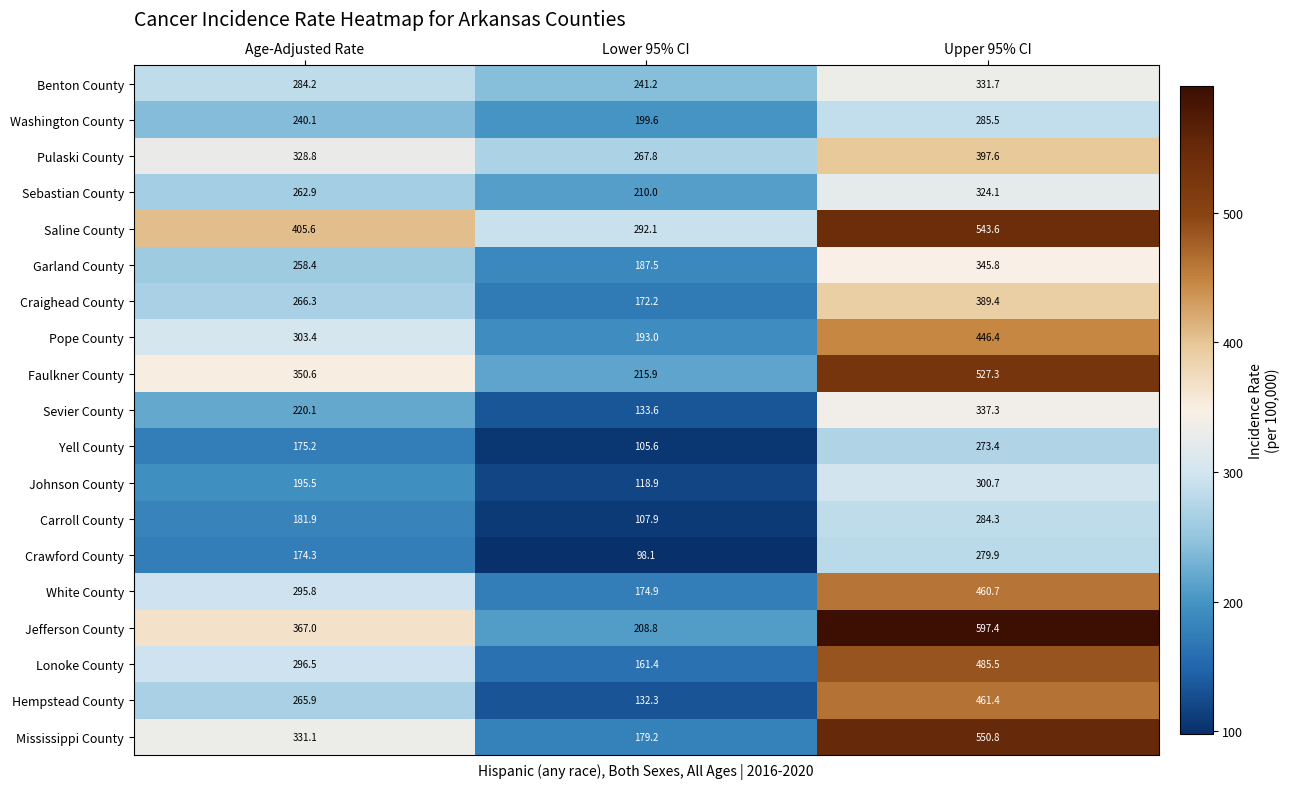

What is the smallest value displayed?

98.1